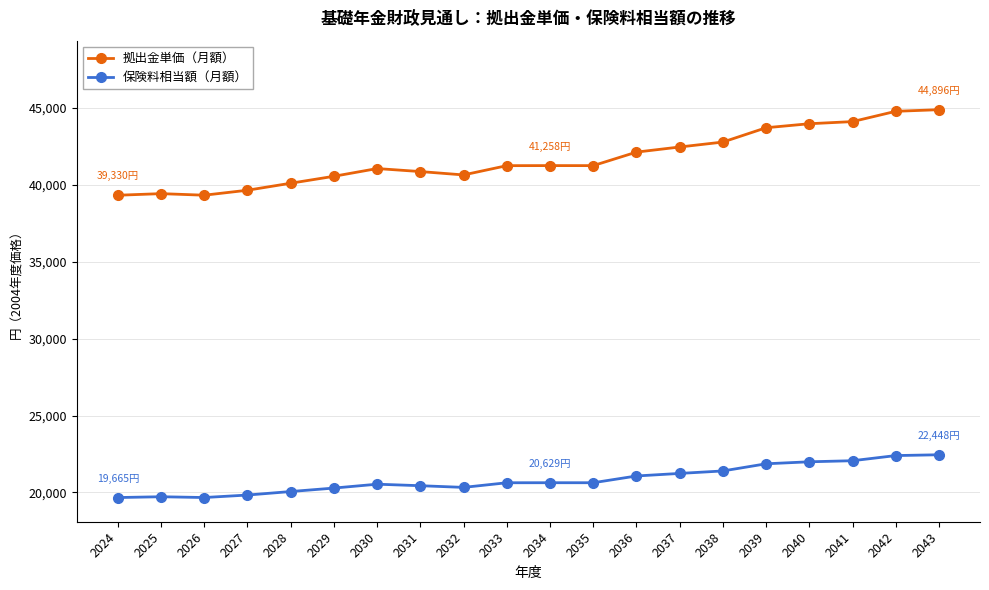

What is the total value across all series at 2033?

61881.6